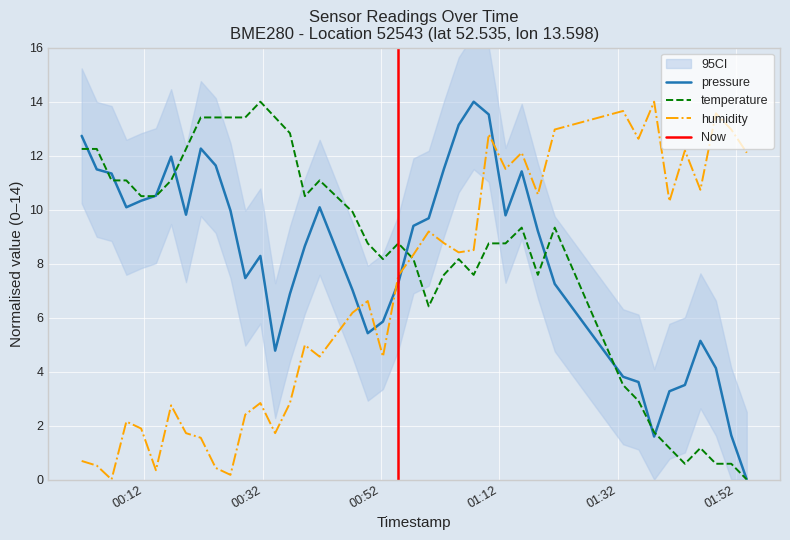

Which series has the widest spread of values?

pressure